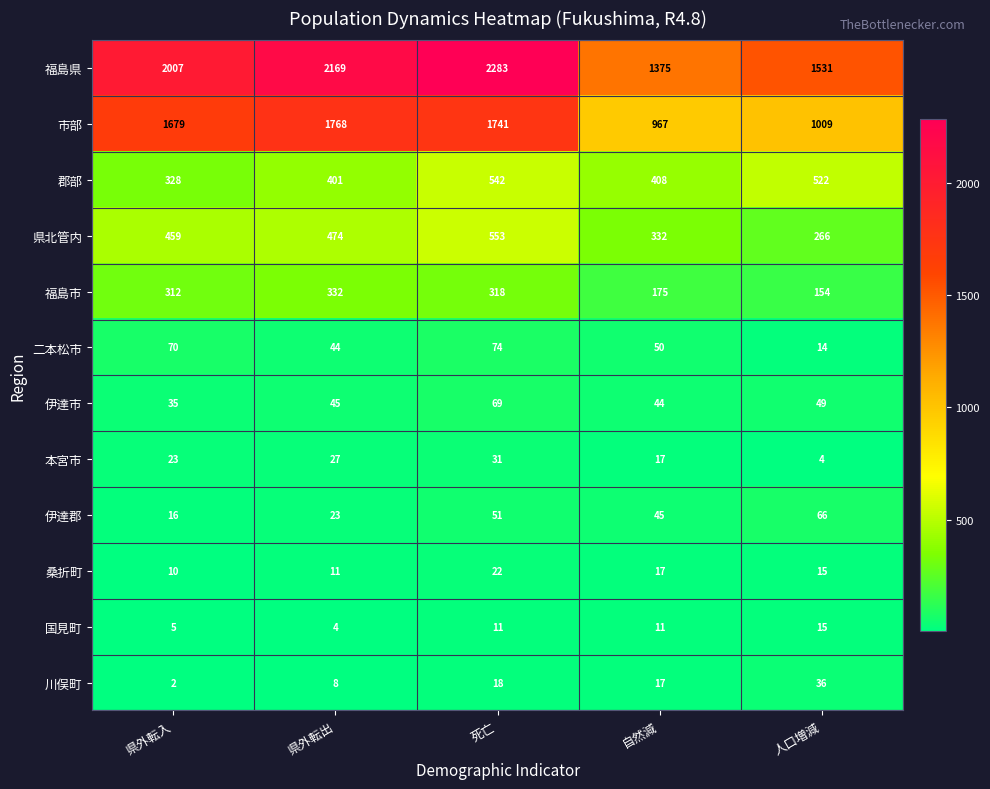

Which category has the lowest value across all series?

県外転入